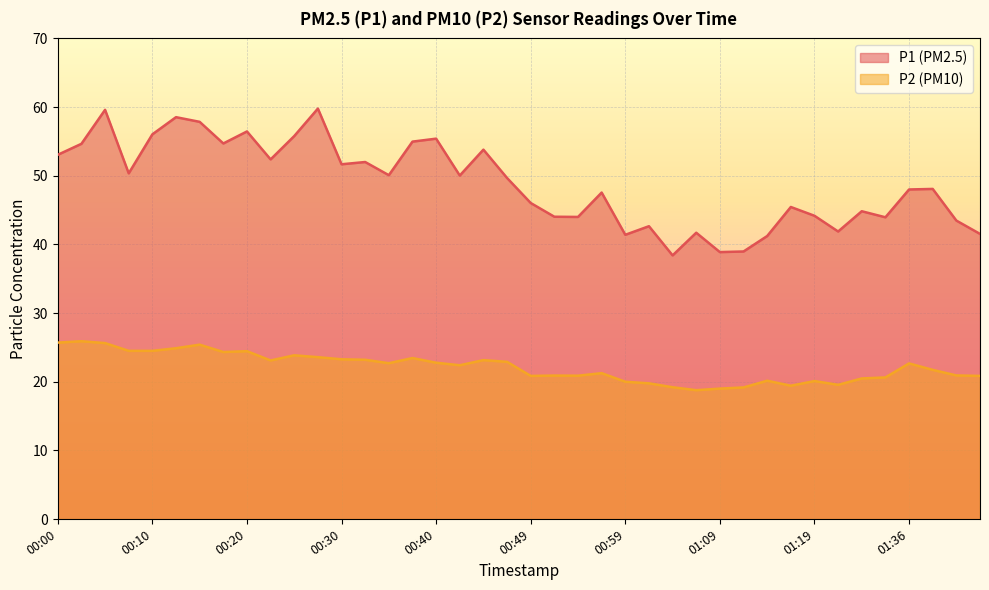

At how many categories does at least one series exceed 26?

40